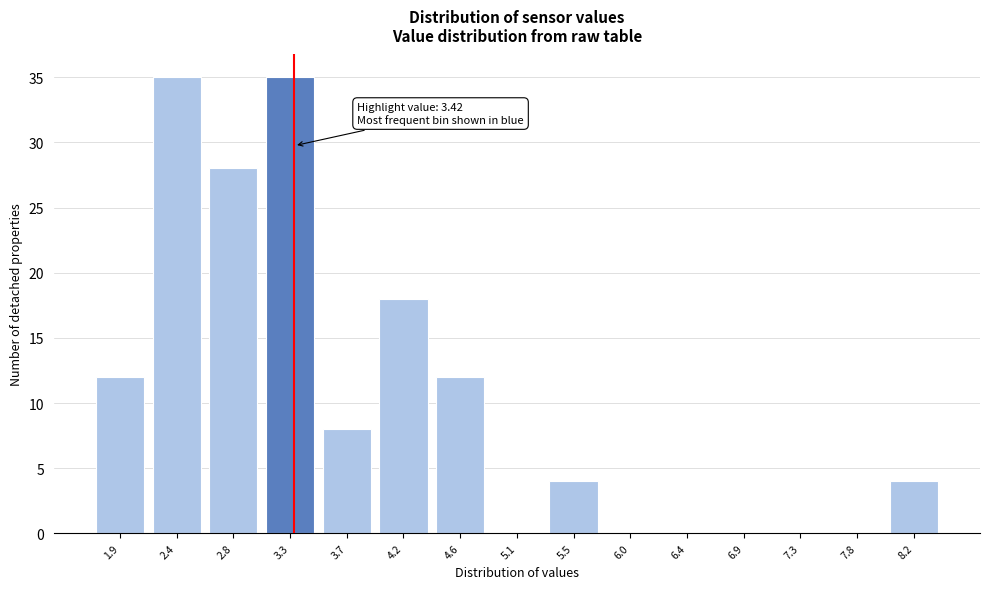

Reading left to right, what are all the values shown in this chart?

1.9=12	2.4=35	2.8=28	3.3=35	3.7=8	4.2=18	4.6=12	5.1=0	5.5=4	6.0=0	6.4=0	6.9=0	7.3=0	7.8=0	8.2=4